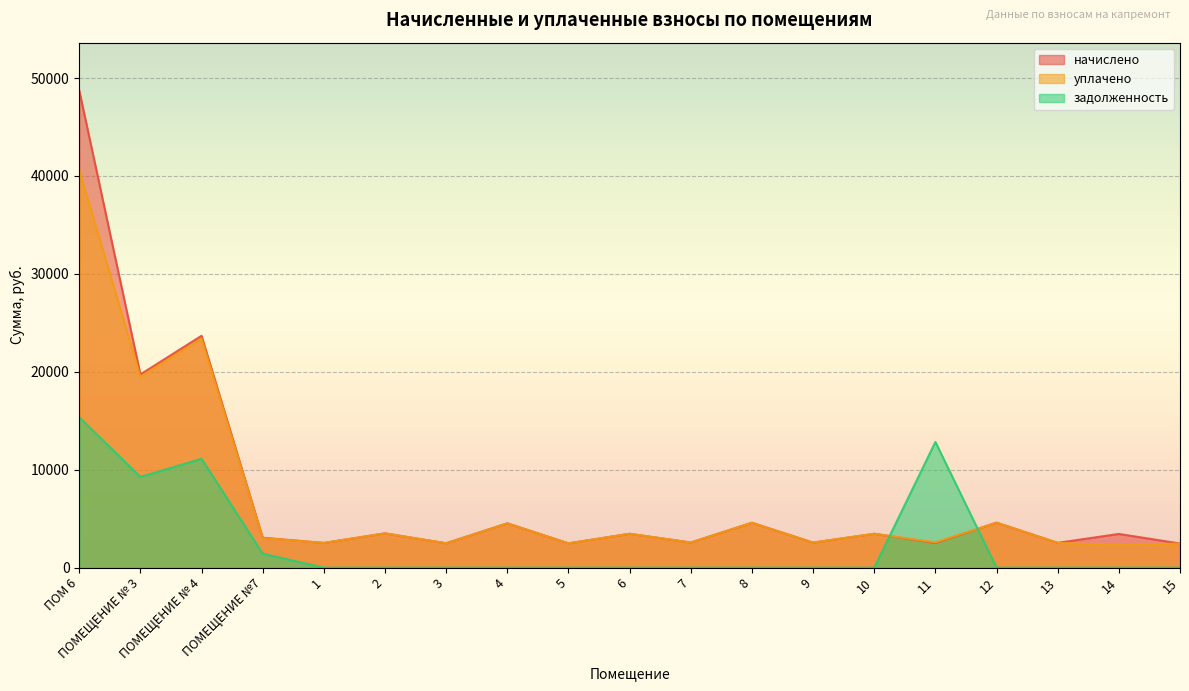

What is the difference between the second highest and second lowest values in the начислено series?

21196.8